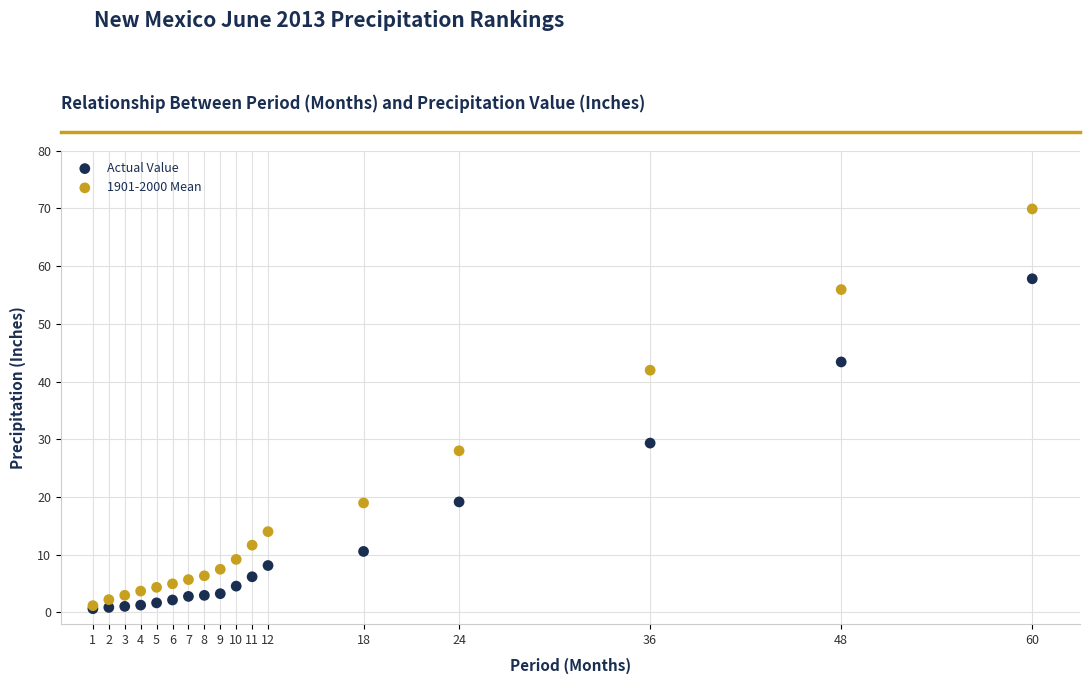

Across all series, what Y value is closest to 35?

29.3